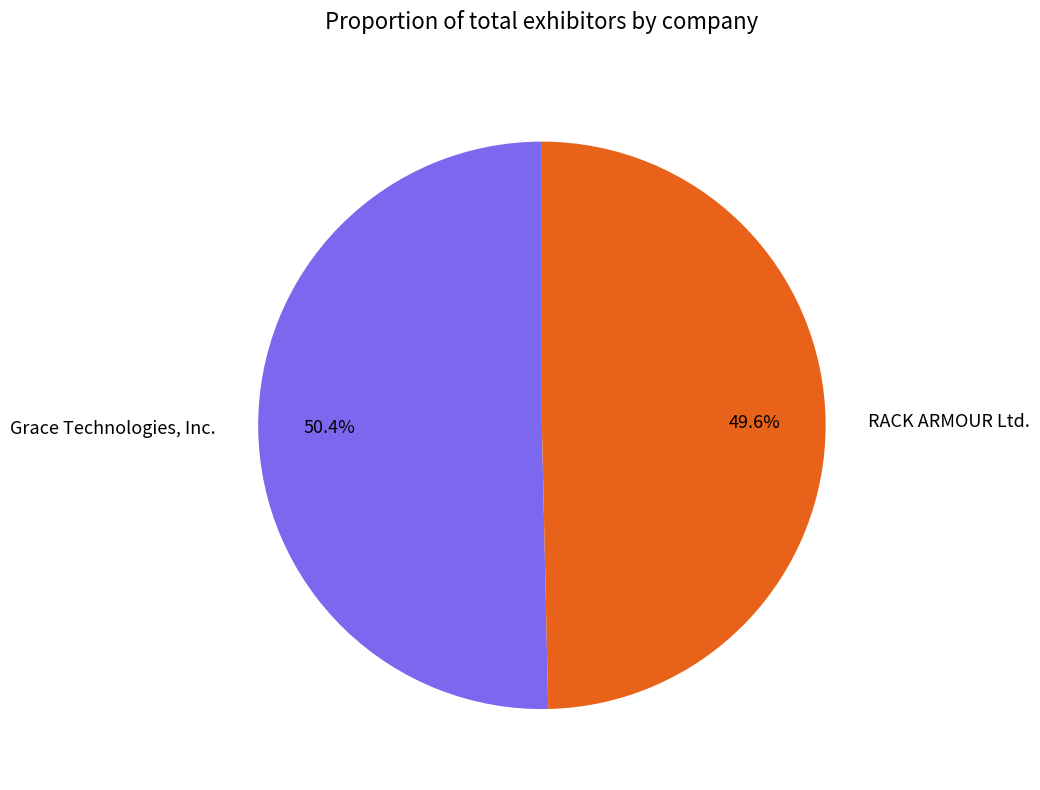

To the nearest percent, what is the difference between the Grace Technologies, Inc. and RACK ARMOUR Ltd. slice percentages?

1%